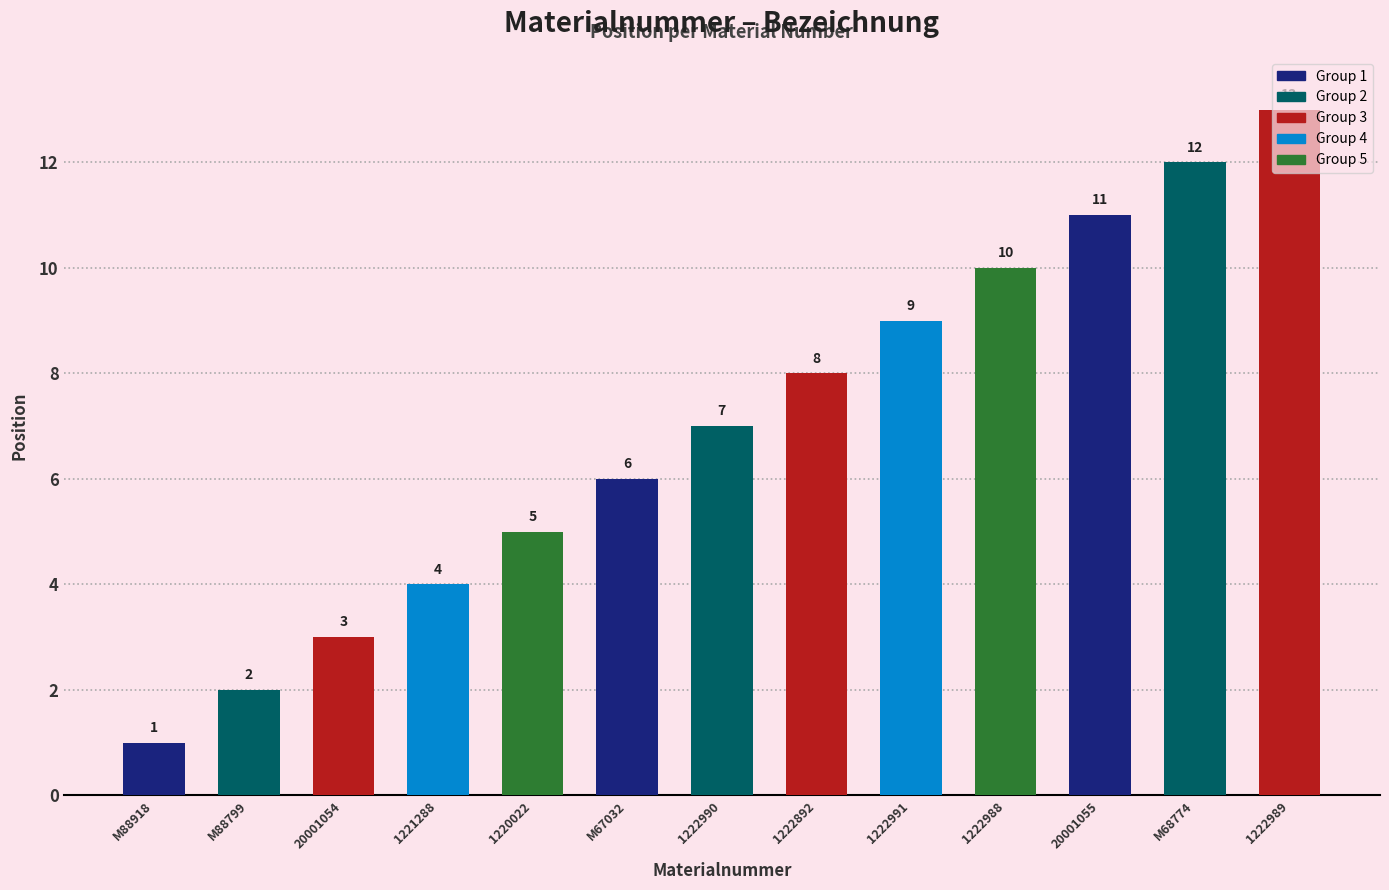

Reading left to right, transcribe all the data shown in this chart.

M88918=1	M88799=2	20001054=3	1221288=4	1220022=5	M67032=6	1222990=7	1222892=8	1222991=9	1222988=10	20001055=11	M68774=12	1222989=13